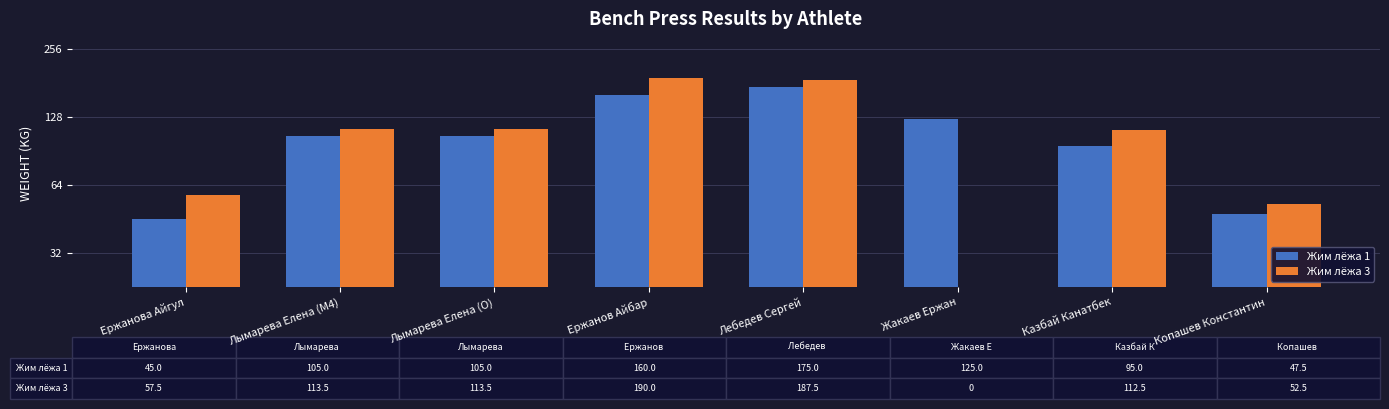

True or false: Жим лёжа 1 has a value of 105.0 at Лымарева Елена (M4).

True